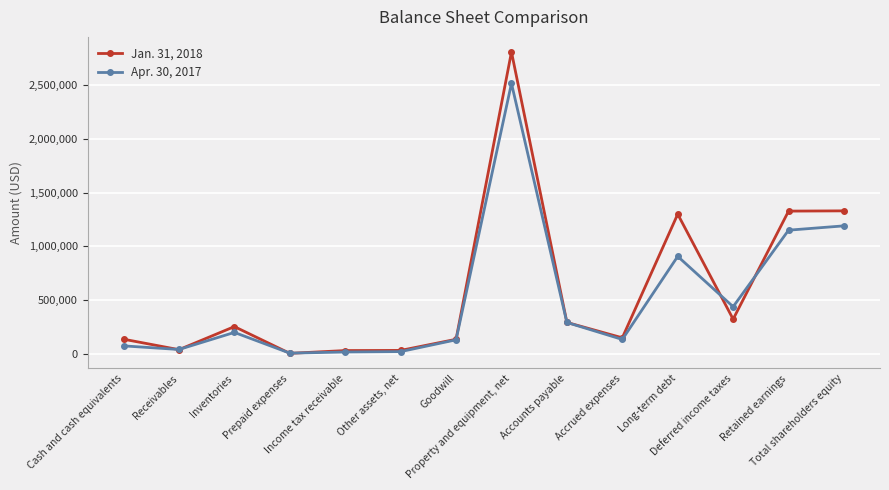

Is the value of Jan. 31, 2018 at Accrued expenses greater than the value of Apr. 30, 2017 at Prepaid expenses?

Yes